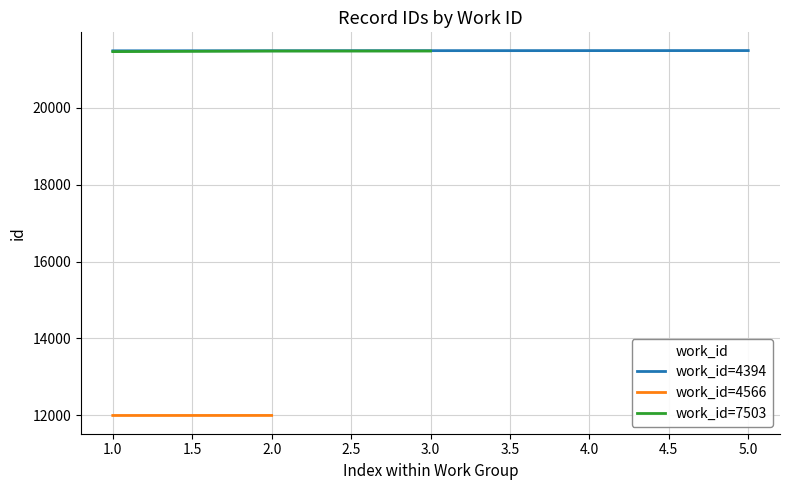

Reading right to left, list all the values displayed in this chart.

21494	21493	21492	21490	21488	21482	21481	21467	11994	11993